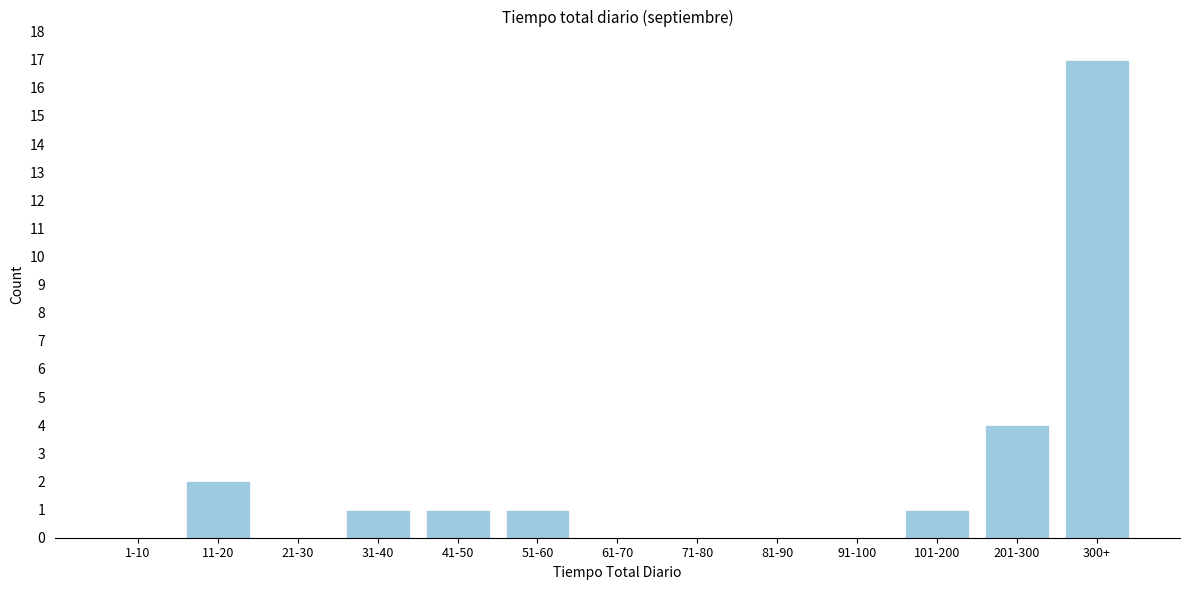

Reading left to right, extract all data points from this chart.

1-10=0	11-20=2	21-30=0	31-40=1	41-50=1	51-60=1	61-70=0	71-80=0	81-90=0	91-100=0	101-200=1	201-300=4	300+=17